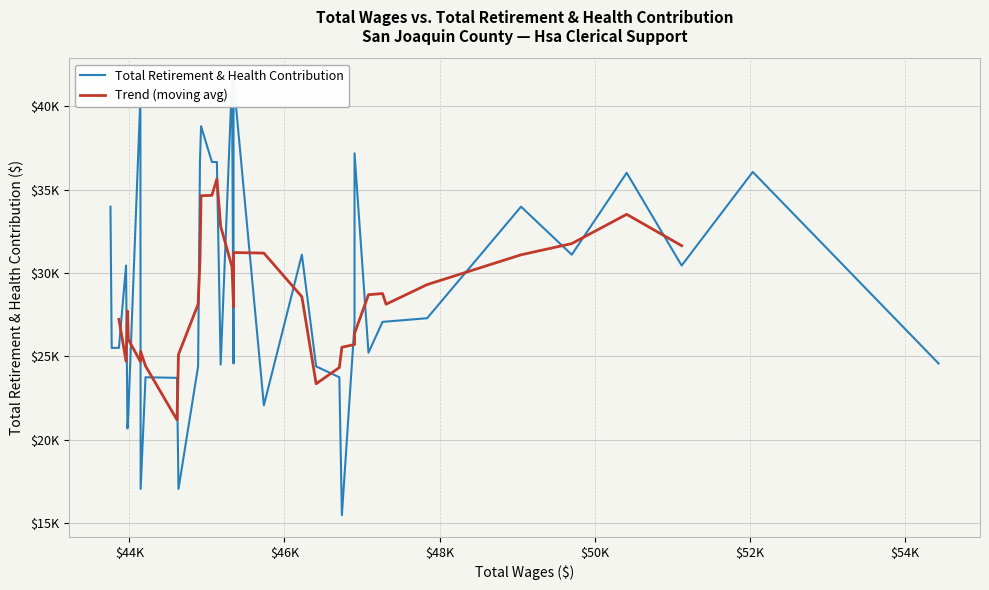

What is the difference between the maximum and minimum values in the Total Wages series?

10678